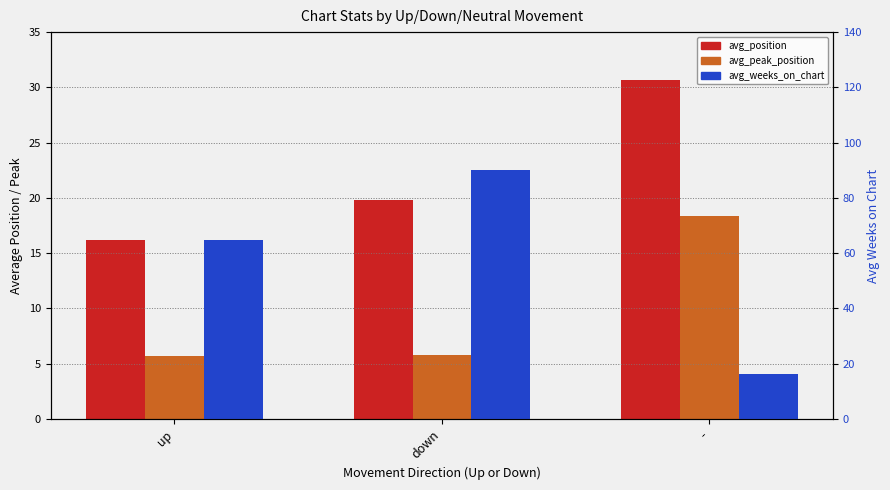

Rank the series at up from lowest to highest value.

avg_peak_position, avg_position, avg_weeks_on_chart